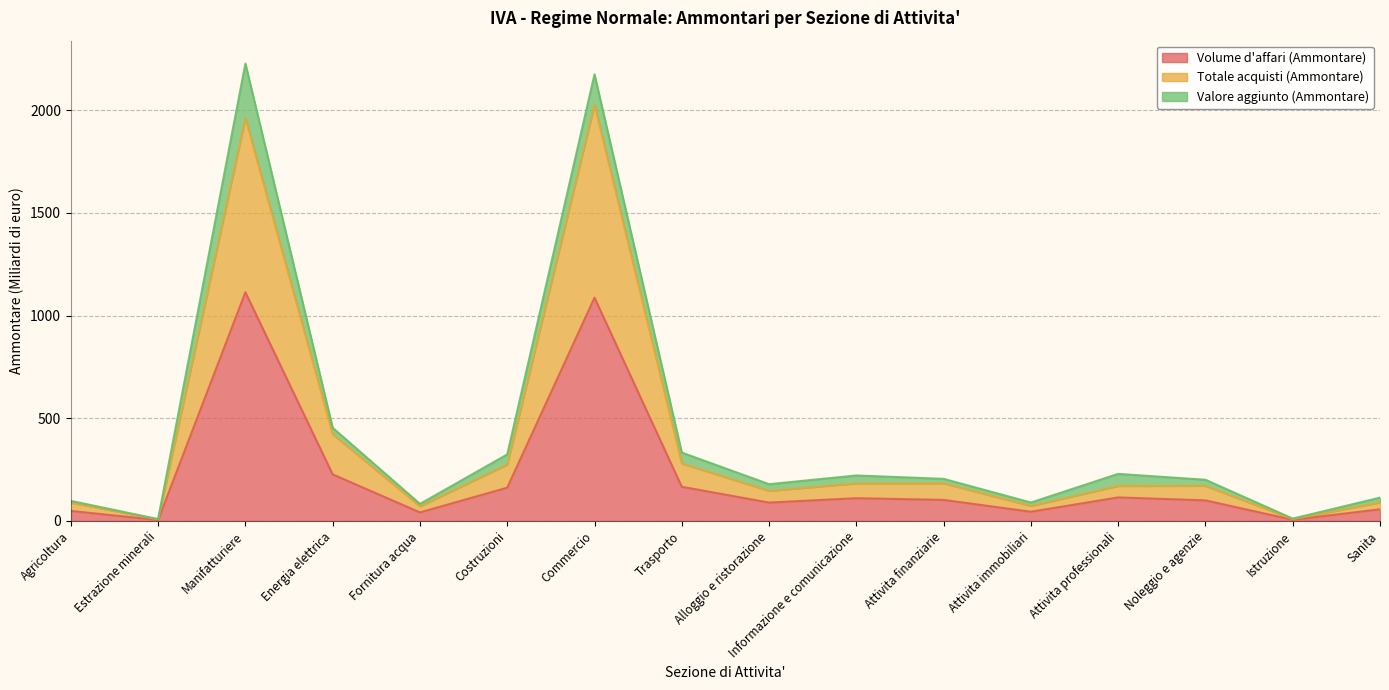

What is the total value across all series at Attivita immobiliari?

89.8